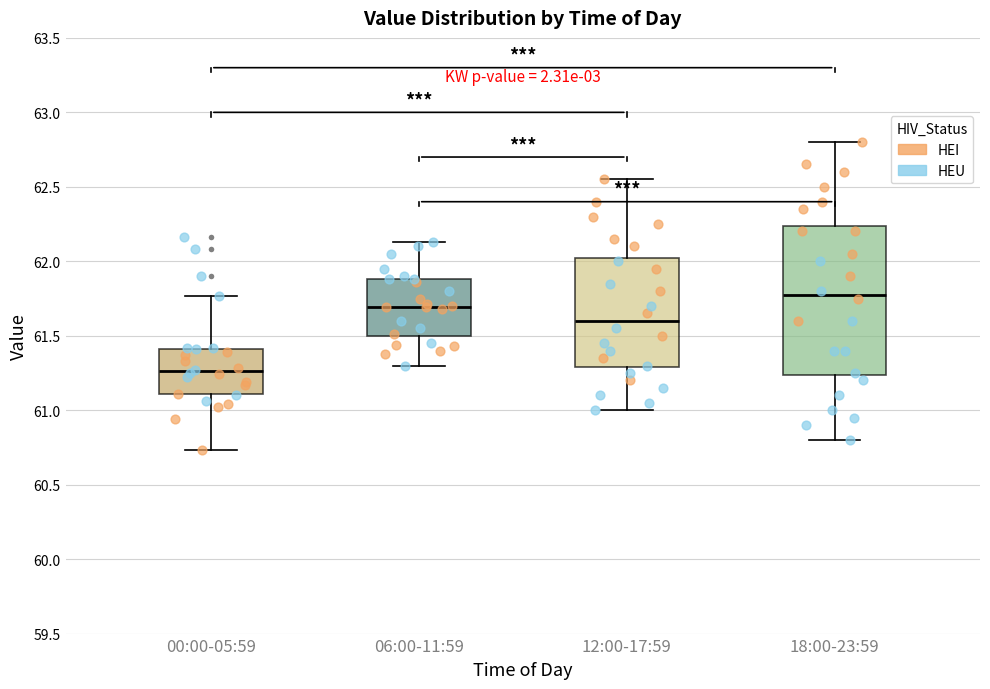

Which box has the lowest median line?

00:00-05:59